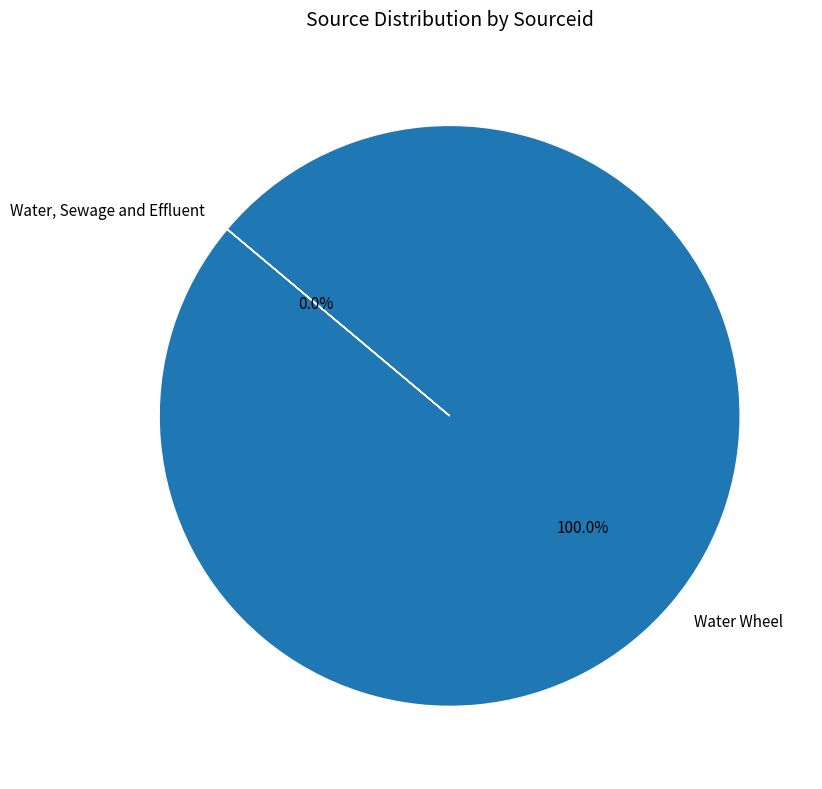

Between Water Wheel and Water, Sewage and Effluent, which is larger?

Water Wheel